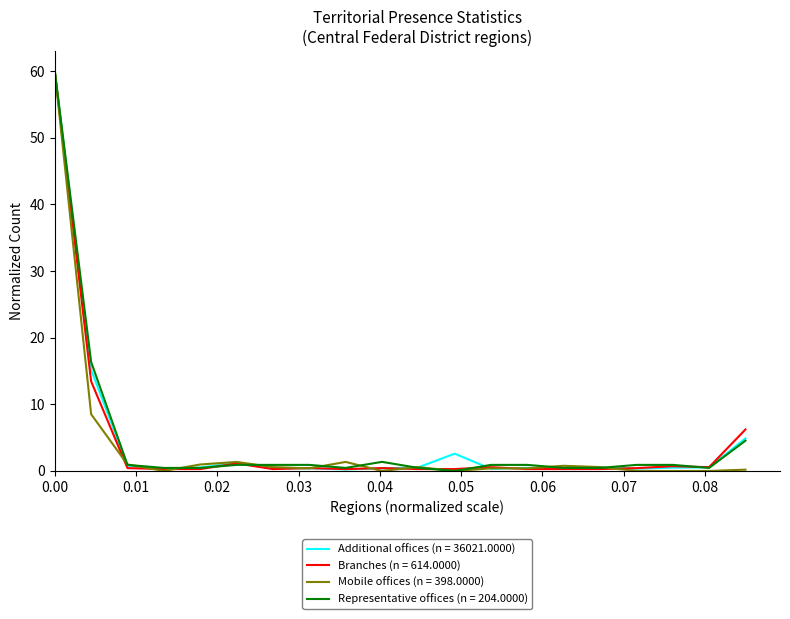

How many lines are shown in the chart?

4